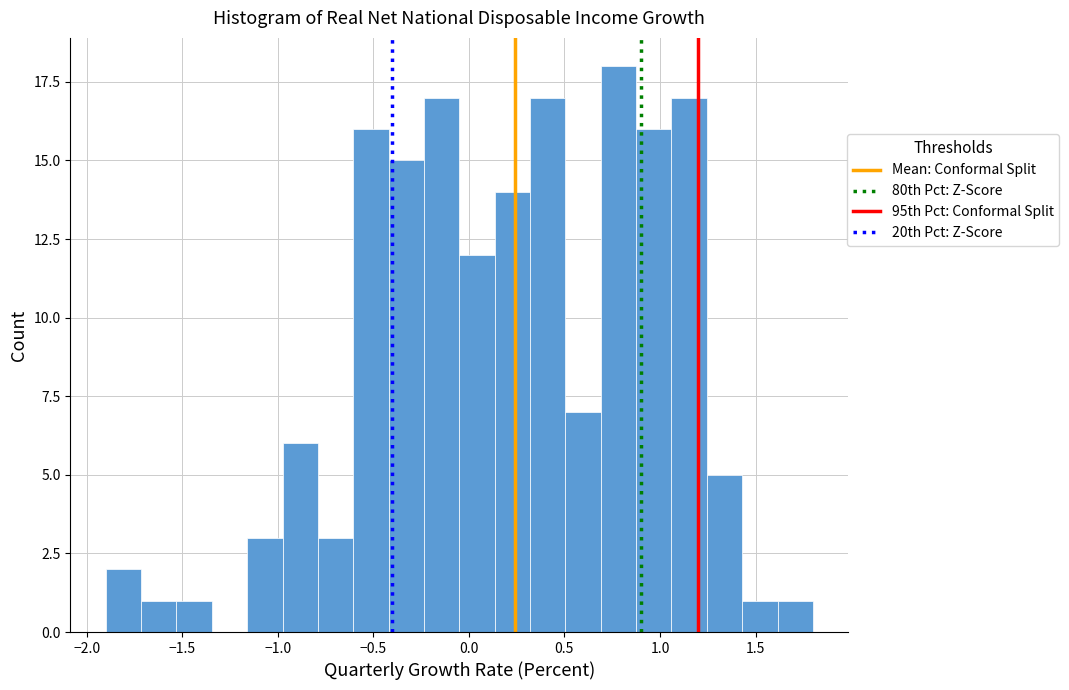

Around what value on the x-axis is the tallest bar? Give the approximate position of its centre, as read against the axis.

0.80